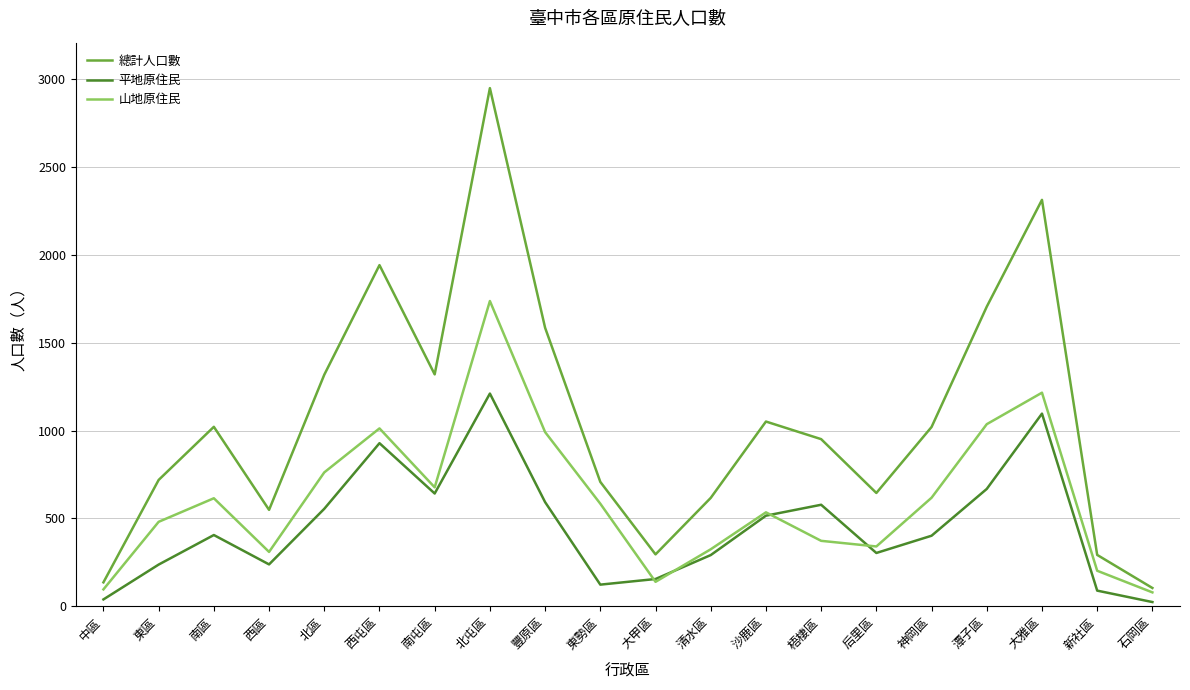

Where is 總計人口數 nearest to the value 1525?

豐原區